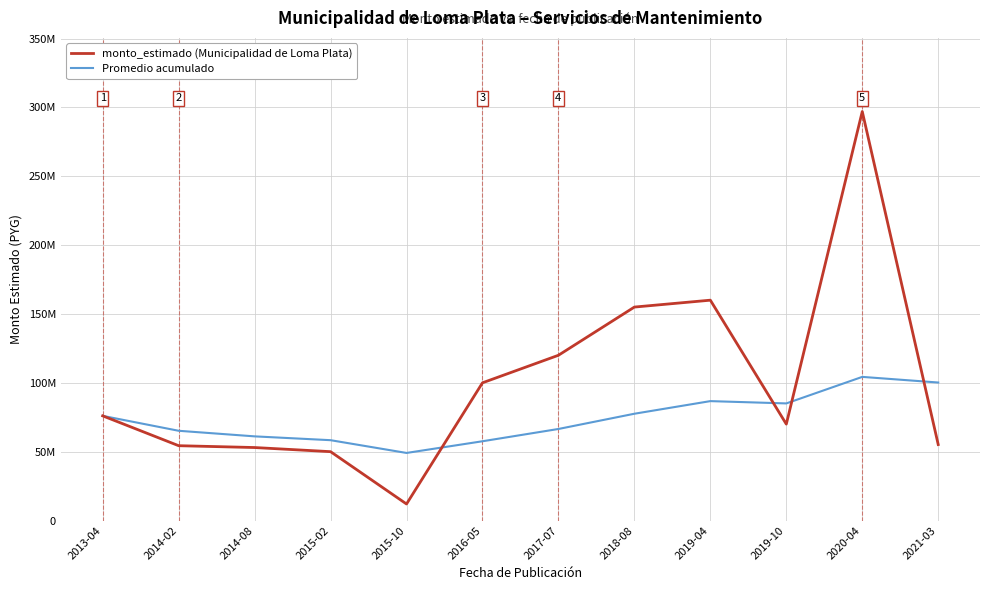

Where do Promedio acumulado and monto_estimado (Municipalidad de Loma Plata) first cross each other?

2015-10 and 2016-05